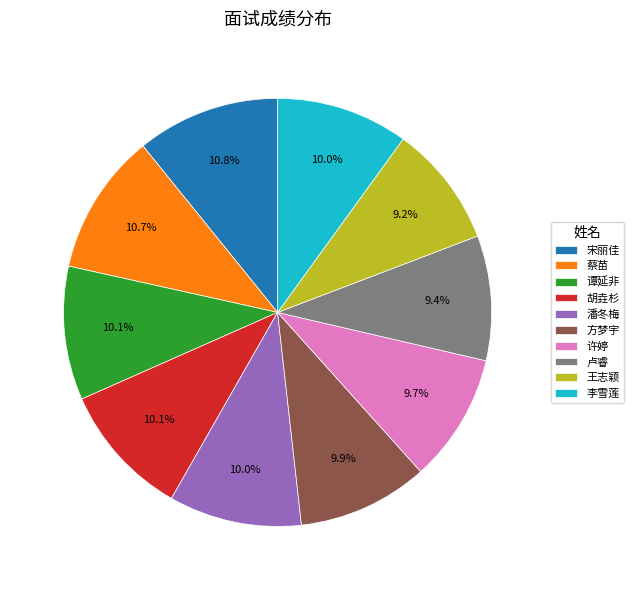

Does 方梦宇 represent more than half of the total?

No